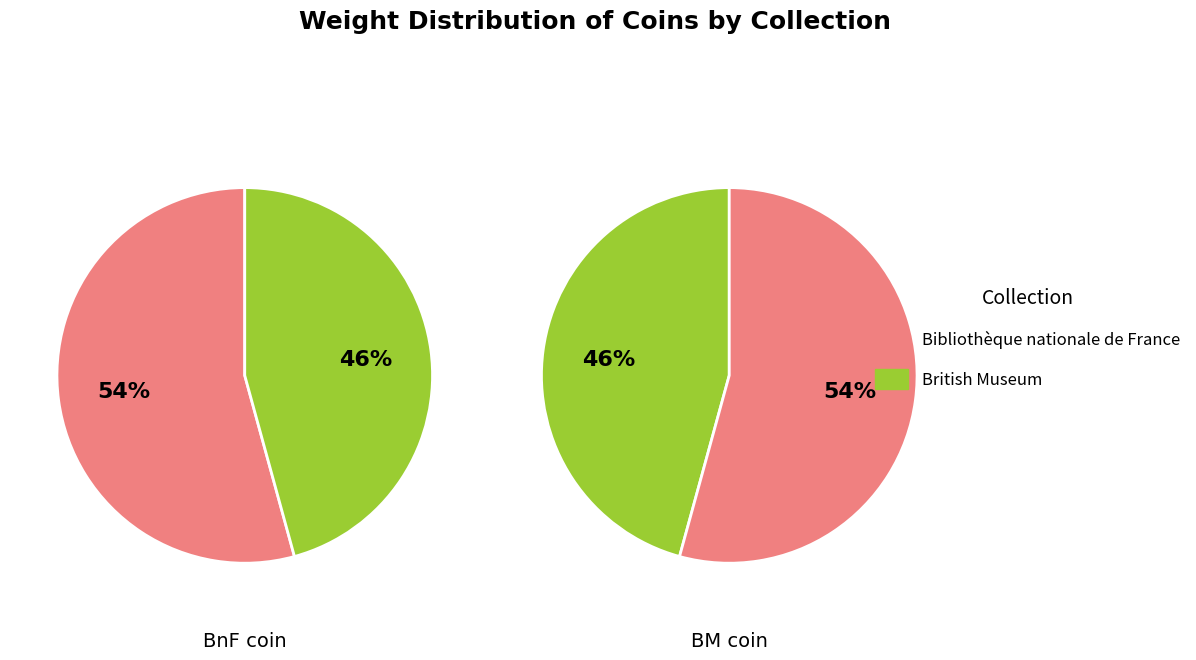

To the nearest percent, what portion does British Museum represent?

46%